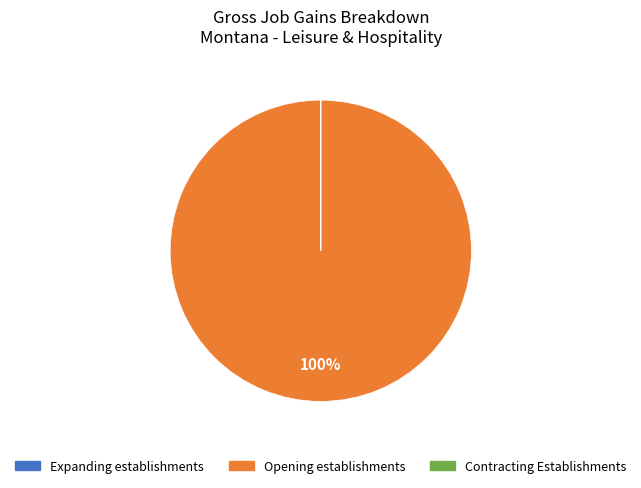

Which slice is the largest?

Opening establishments